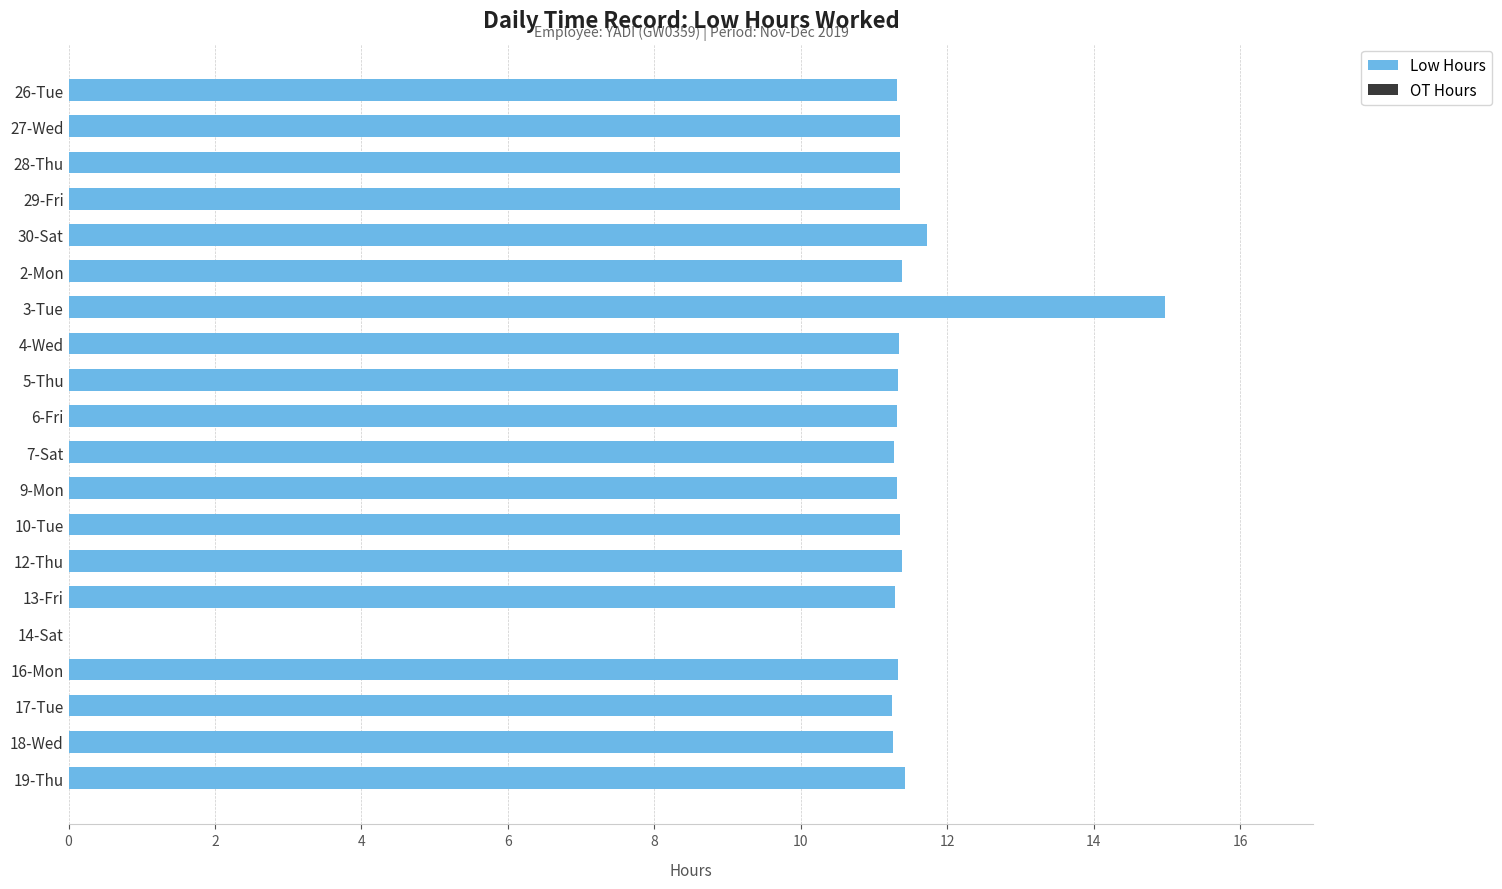

True or false: the data shows 11.4 at 2-Mon.

True